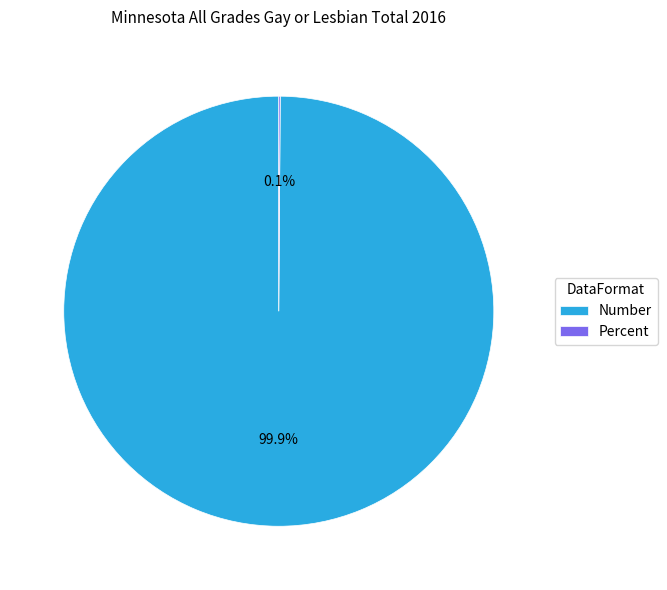

What is the largest slice in the pie chart?

Number